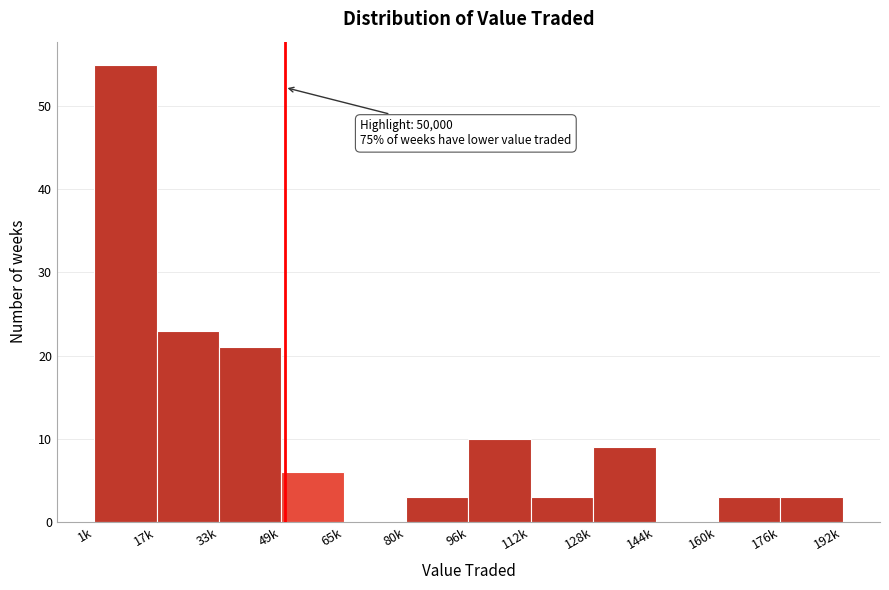

Reading left to right, list all the values displayed in this chart.

1k=55	17k=23	33k=21	49k=6	65k=0	80k=3	96k=10	112k=3	128k=9	144k=0	160k=3	176k=3